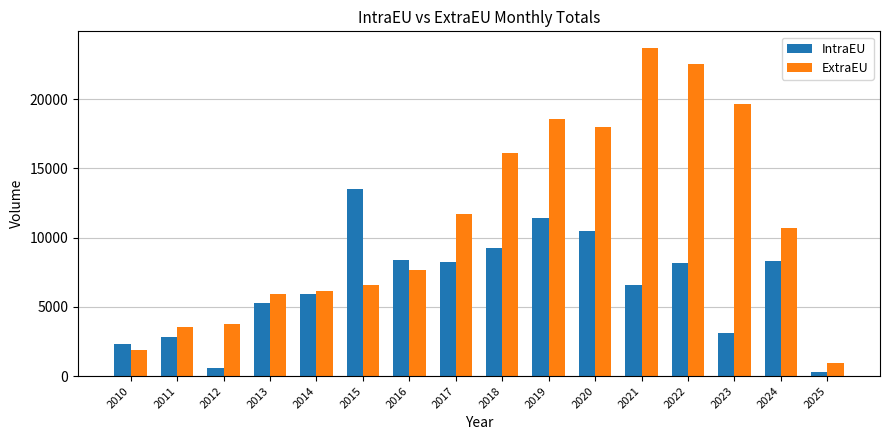

At 2018, list the series in order from smallest to largest.

IntraEU, ExtraEU